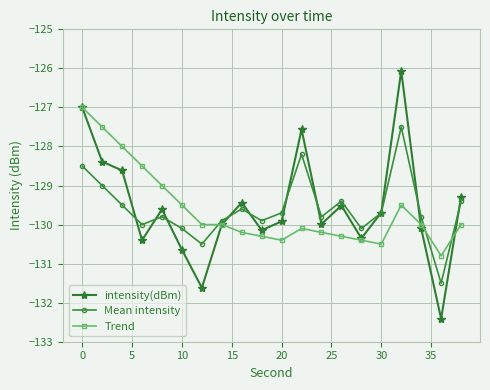

How many values in the intensity(dBm) series are below -129?

15